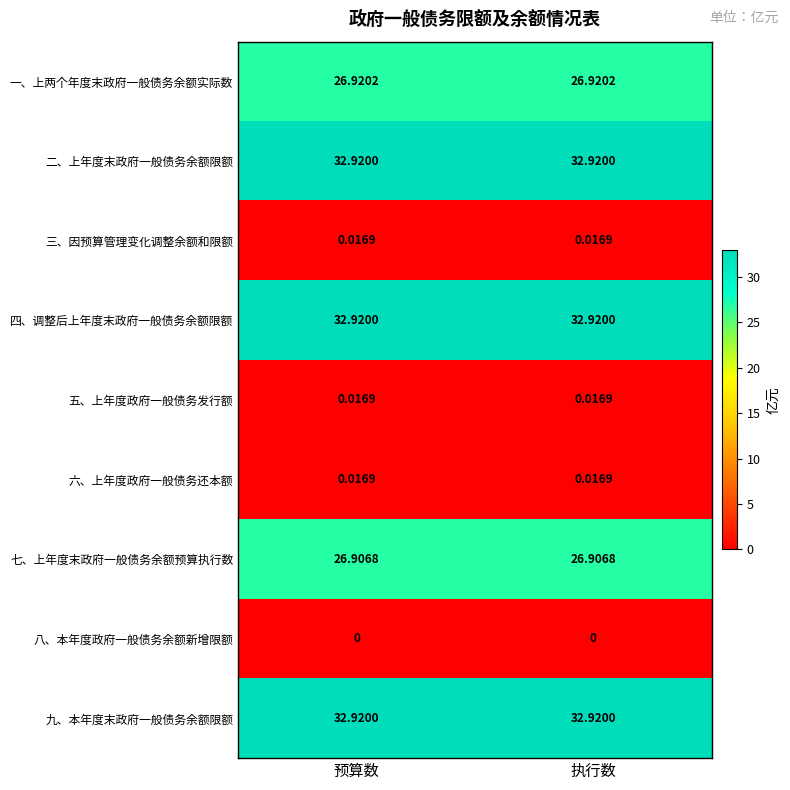

What is the total value across all series at 预算数?

152.6